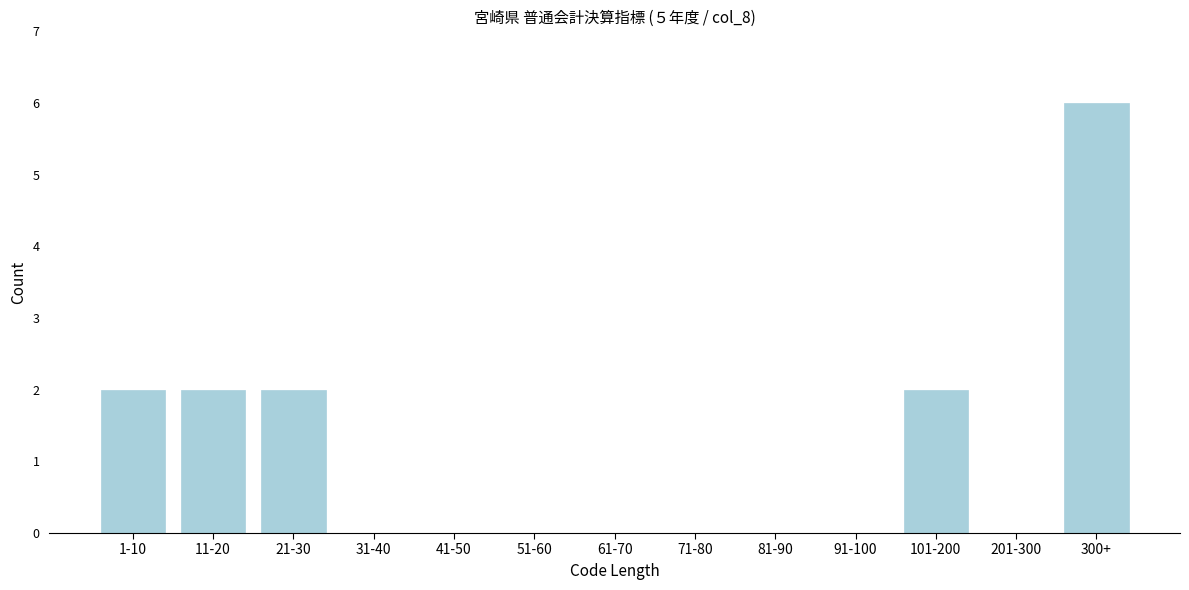

Reading right to left, list all the values displayed in this chart.

300+=6	201-300=0	101-200=2	91-100=0	81-90=0	71-80=0	61-70=0	51-60=0	41-50=0	31-40=0	21-30=2	11-20=2	1-10=2